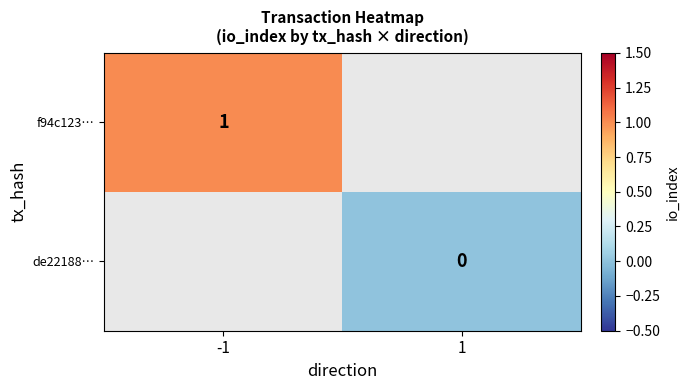

What is the maximum value shown in the chart?

1.0